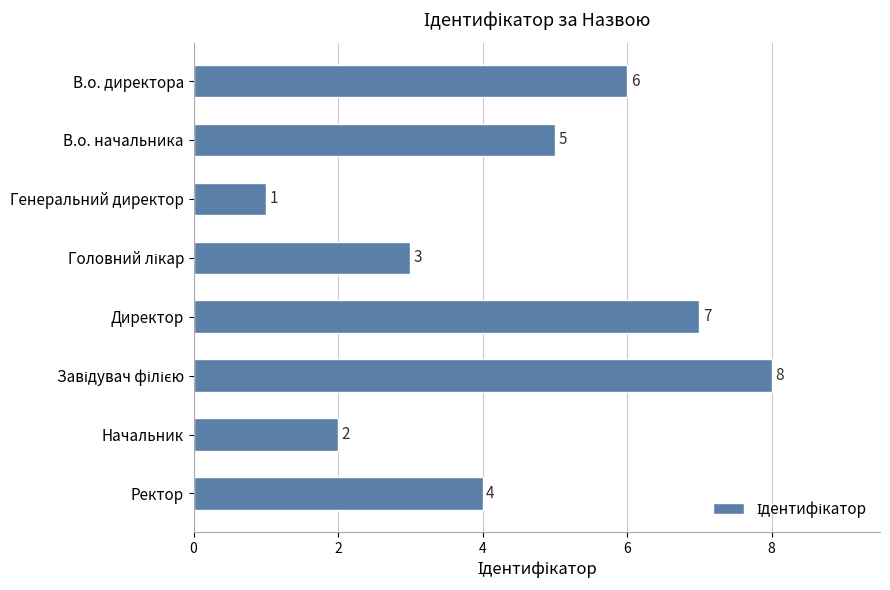

Is it true that the value at Начальник is 1?

False